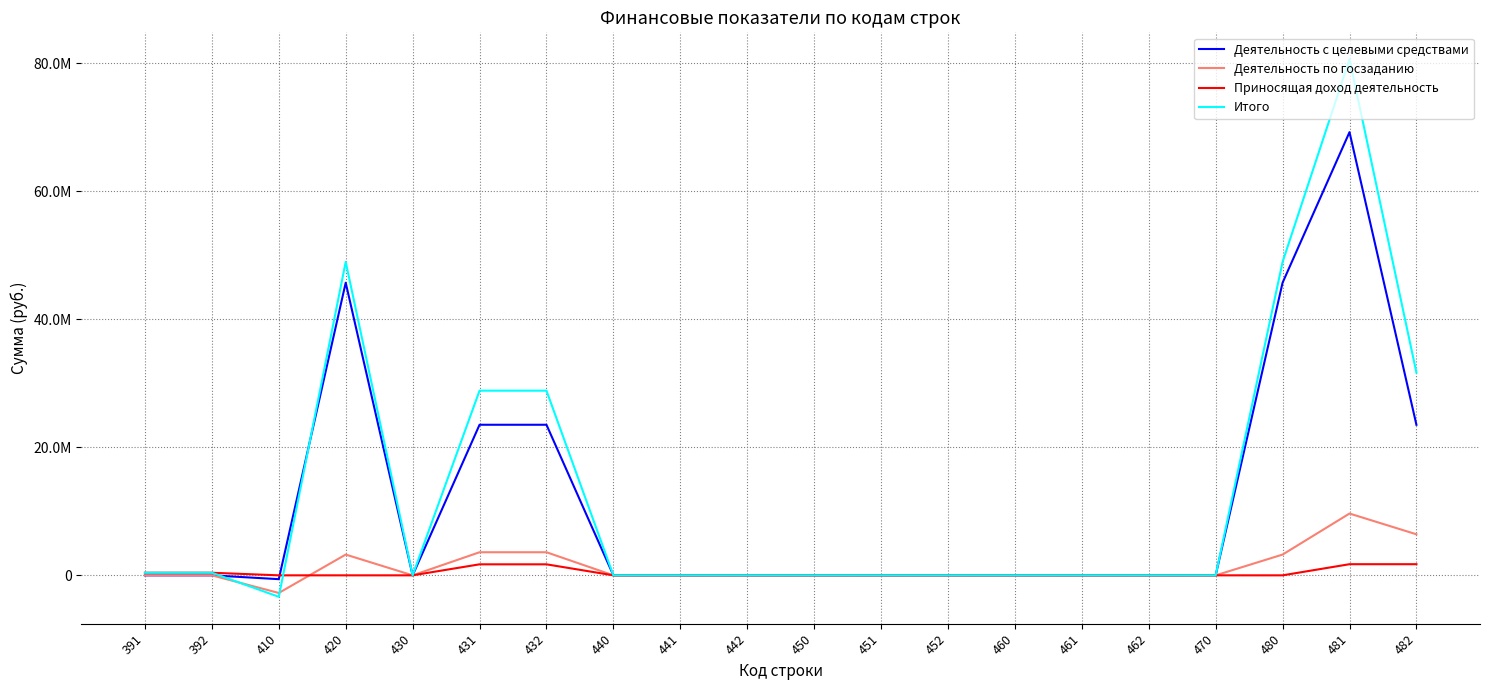

What are all the series names shown in the legend?

Деятельность с целевыми средствами, Деятельность по госзаданию, Приносящая доход деятельность, Итого